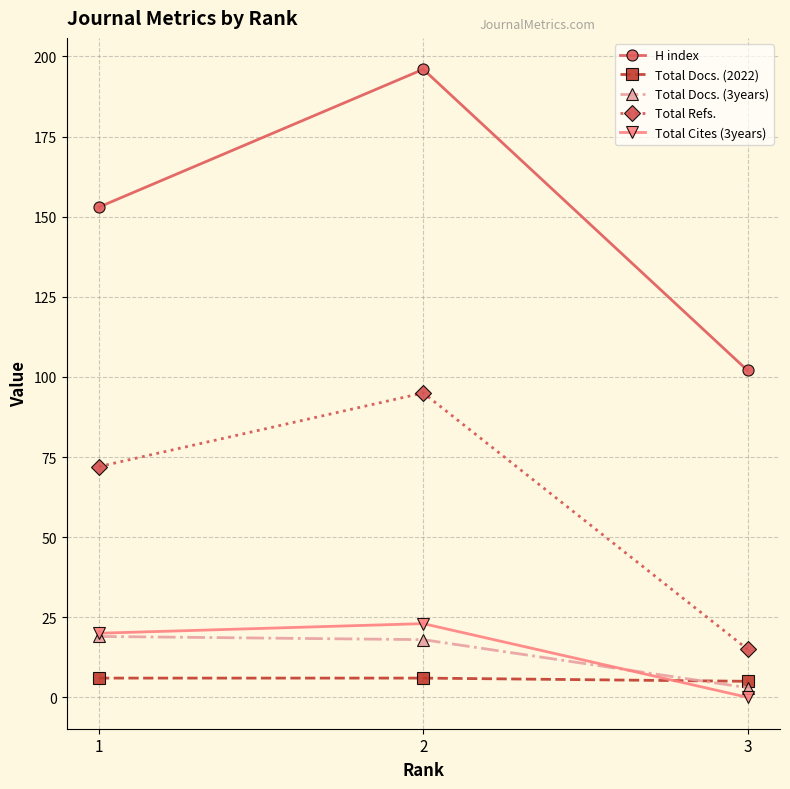

The value of Total Refs. at 2 is 169. True or false?

False